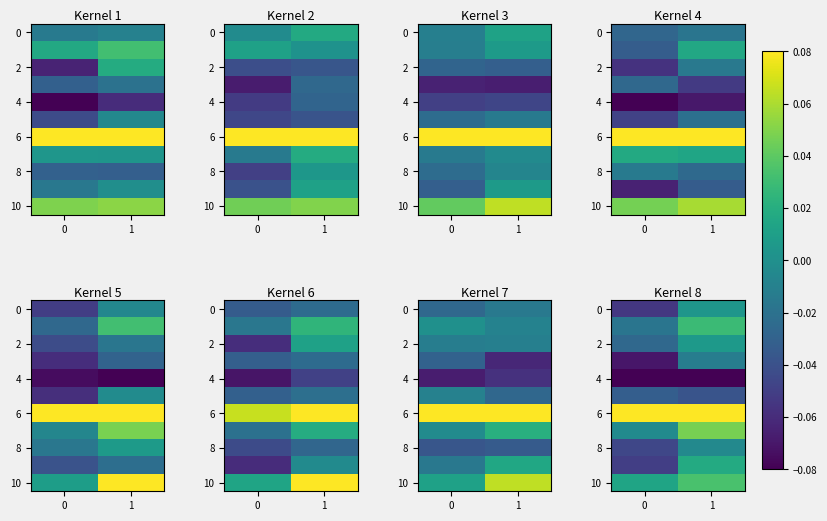

At how many categories does at least one series exceed 0?

2